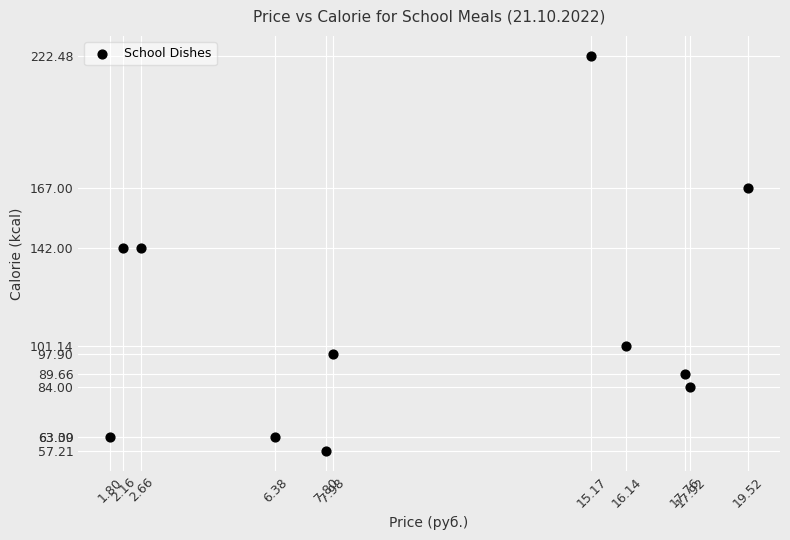

What is the range of X values (max minus min)?

17.7